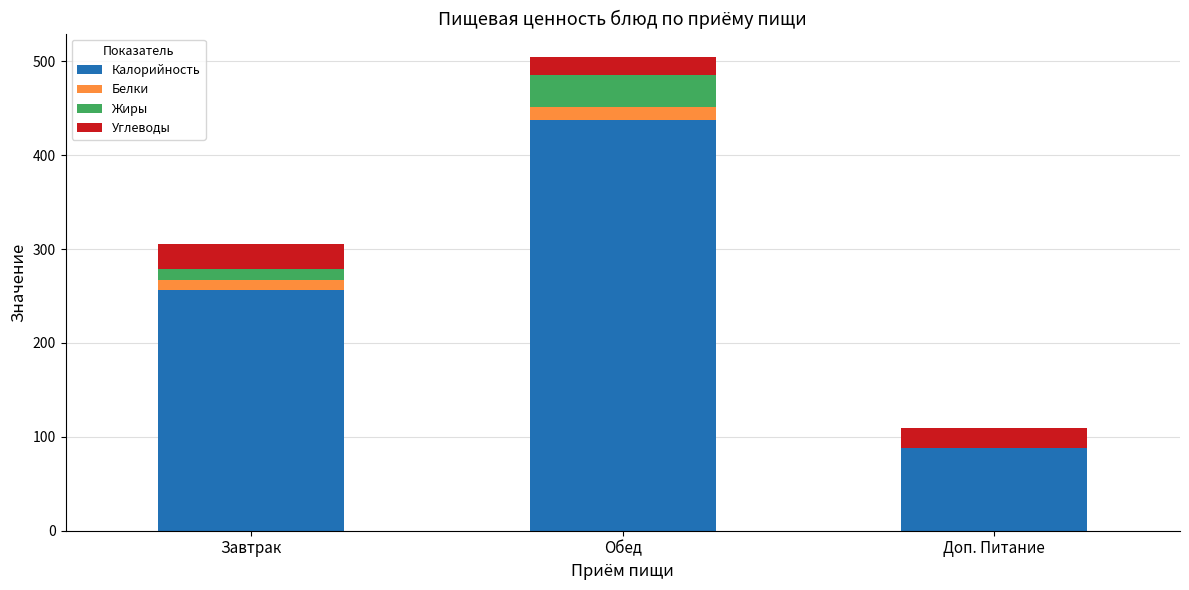

What is the highest value of the Калорийность series?

437.7